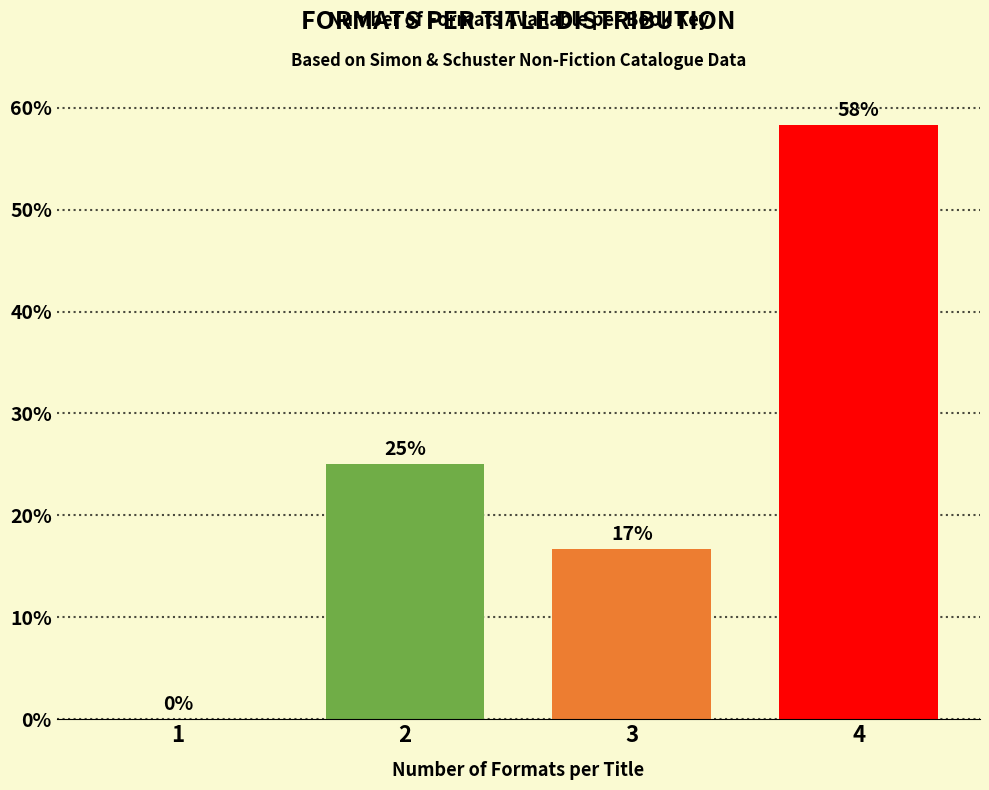

The chart shows a value of 58.3 at 4. True or false?

True